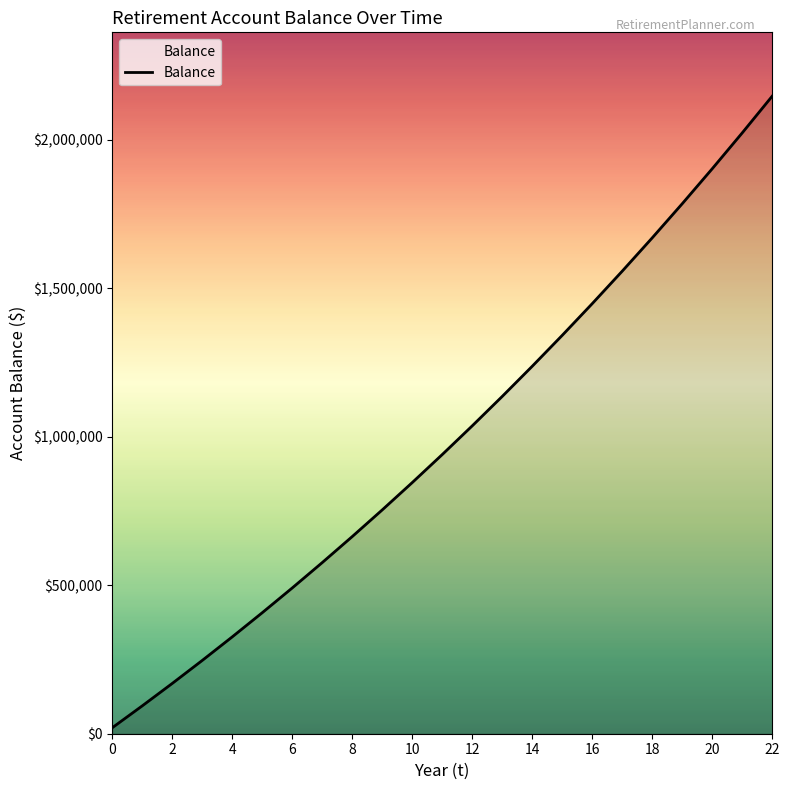

What is the difference between the maximum and minimum values?

2126133.1